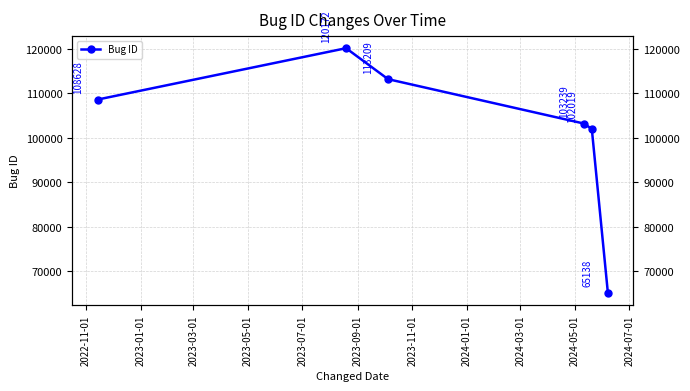

What is the average value?

102068